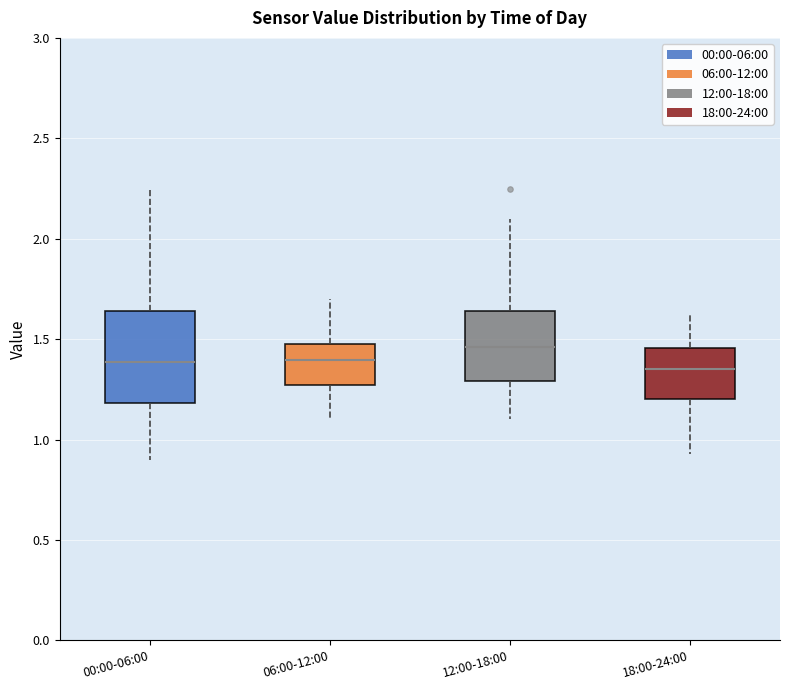

Reading left to right, transcribe this box plot: for each box, give where its median line is, the range the box spans, and where its two whiskers end, as read against the y-axis. The values are not printed on the chart, so give them approximately, as read against the axis.

00:00-06:00: median 1.40, box 1.20 to 1.65, whiskers 0.90 to 2.25
06:00-12:00: median 1.40, box 1.25 to 1.50, whiskers 1.10 to 1.70
12:00-18:00: median 1.45, box 1.30 to 1.65, whiskers 1.10 to 2.10
18:00-24:00: median 1.35, box 1.20 to 1.45, whiskers 0.95 to 1.60